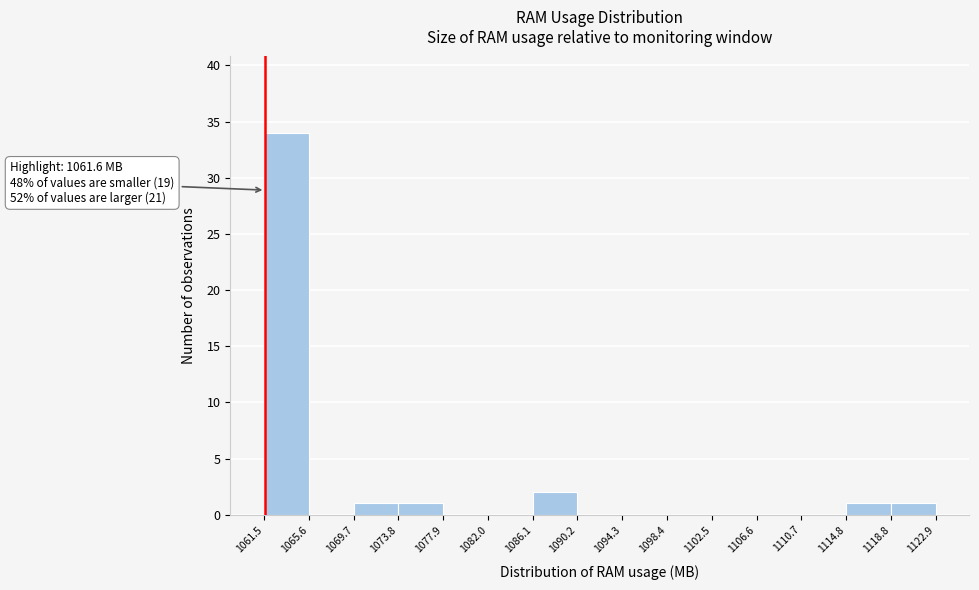

Over which range of the x-axis is the bar tallest?

1061.5 to 1065.6